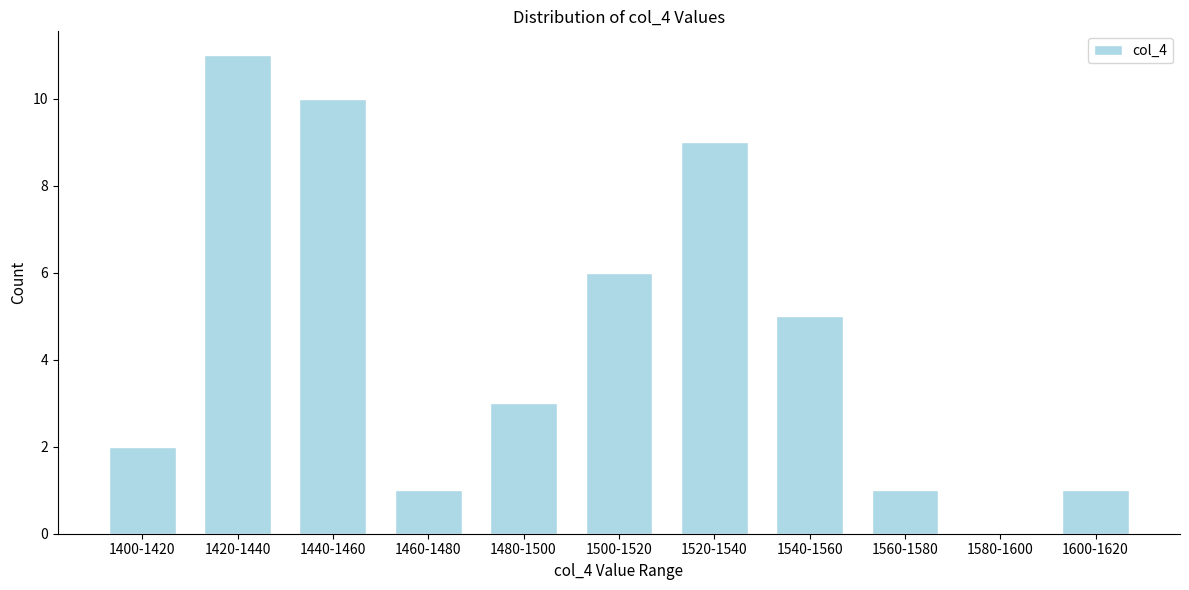

Reading left to right, transcribe all the data shown in this chart.

1400-1420=2	1420-1440=11	1440-1460=10	1460-1480=1	1480-1500=3	1500-1520=6	1520-1540=9	1540-1560=5	1560-1580=1	1580-1600=0	1600-1620=1